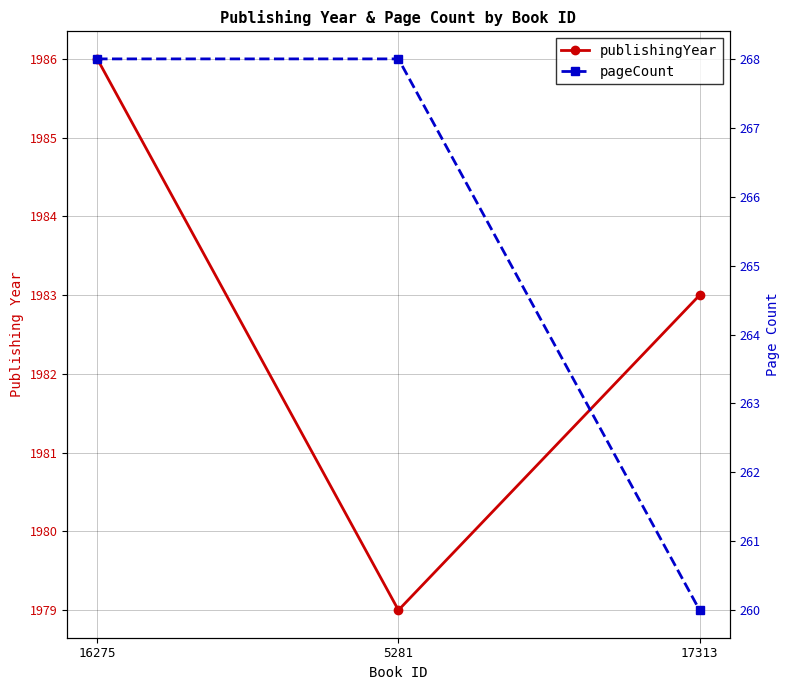

At how many categories does at least one series exceed 1741?

3